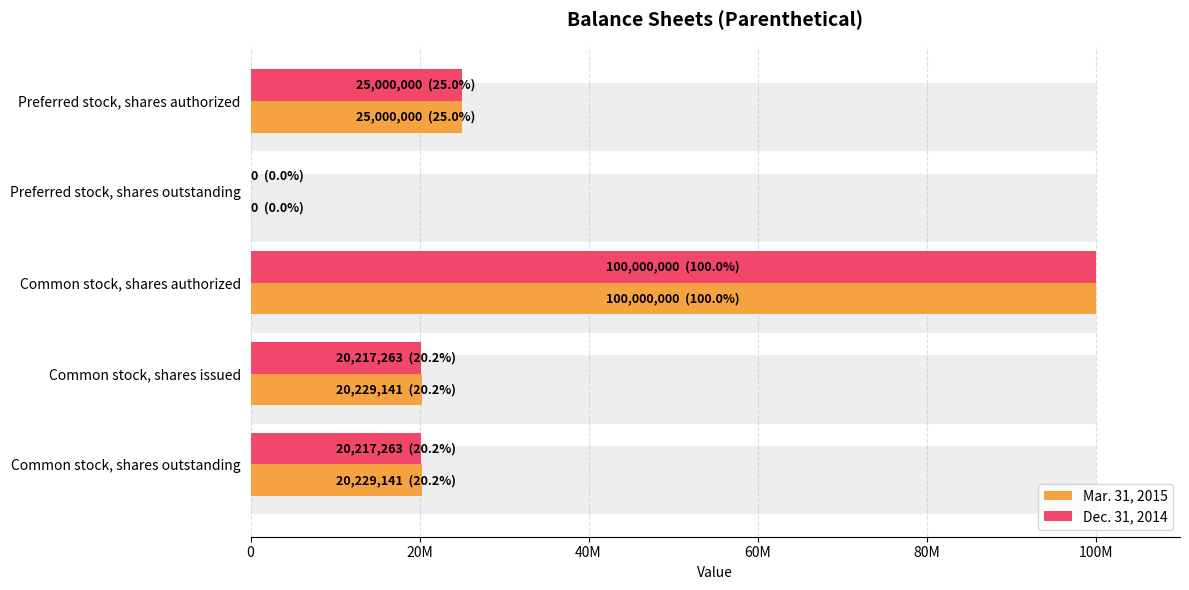

What is the difference between the second highest and second lowest values in the Dec. 31, 2014 series?

4782737